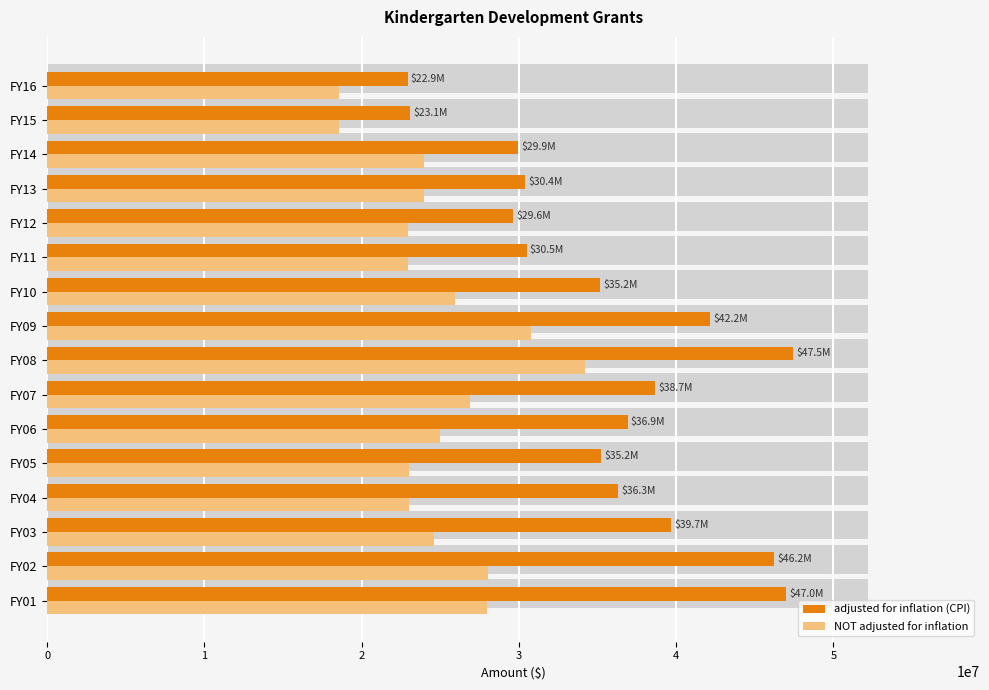

Is it true that adjusted for inflation (CPI) equals 15596632 at 15?

False